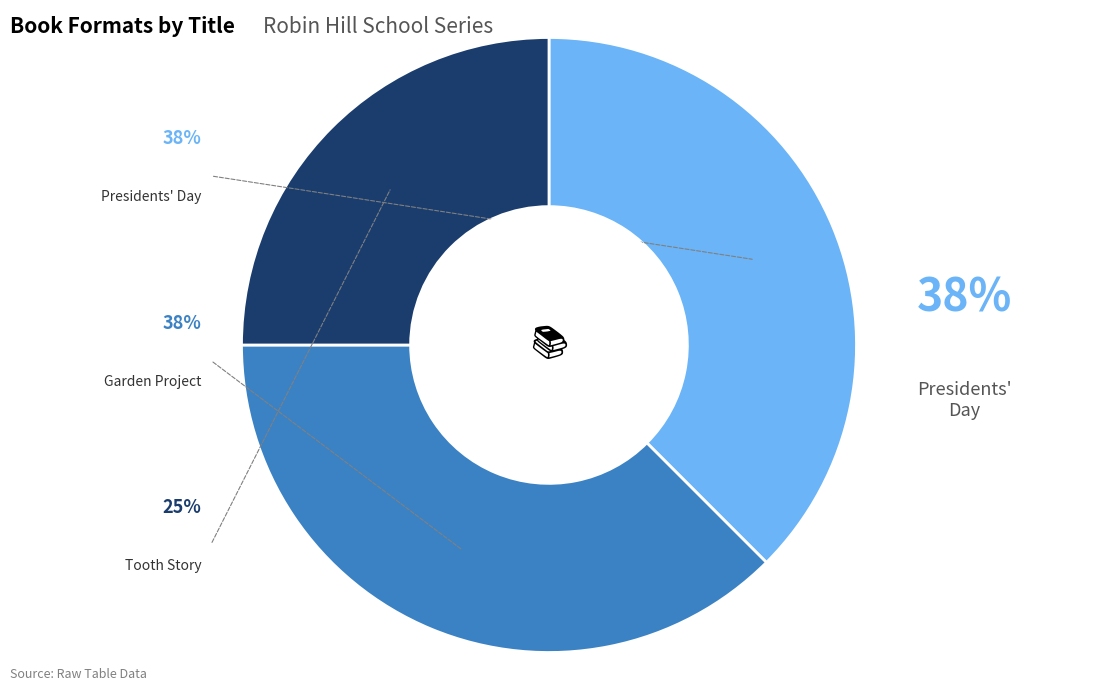

Is the sum of Garden Project and Tooth Story greater than half?

Yes